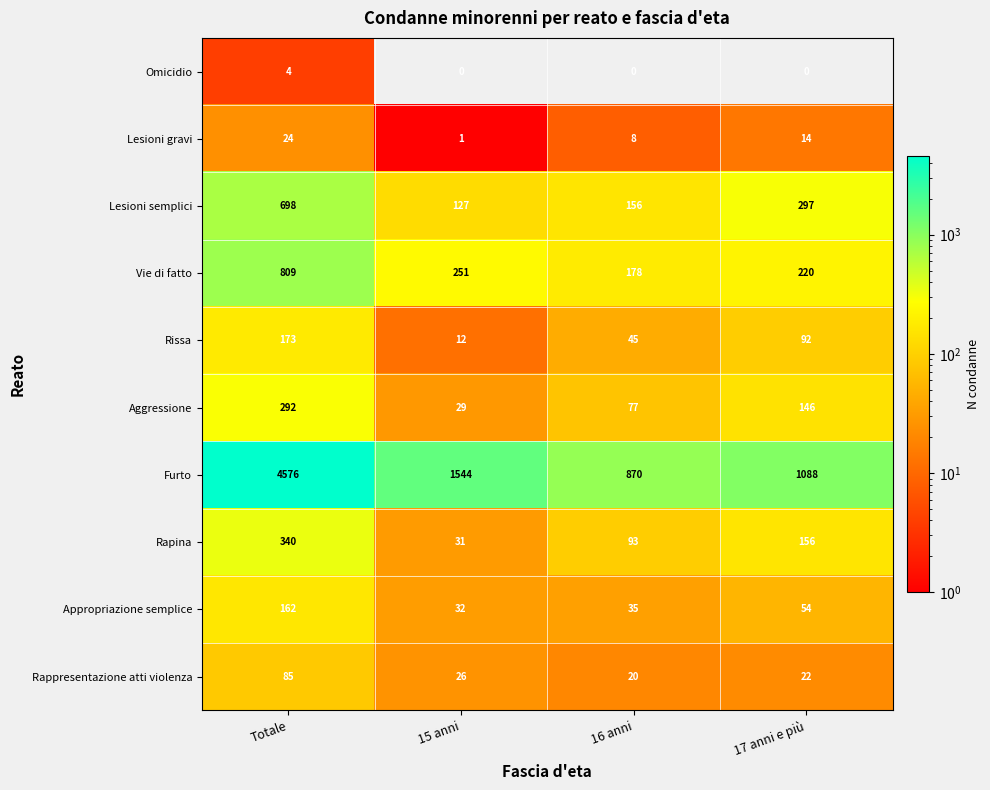

Where is Vie di fatto nearest to the value 493?

15 anni